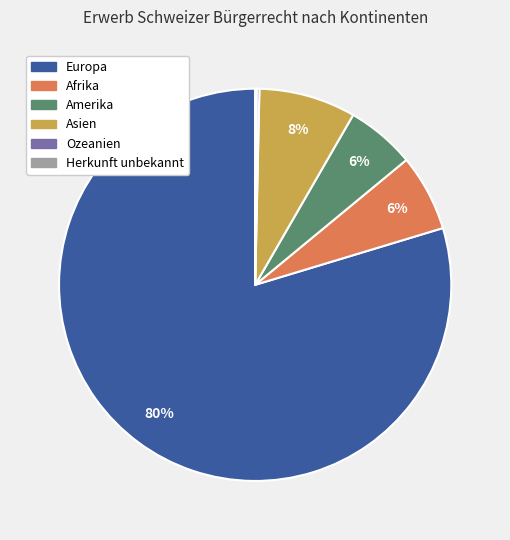

Which has a higher value, Europa or Asien?

Europa